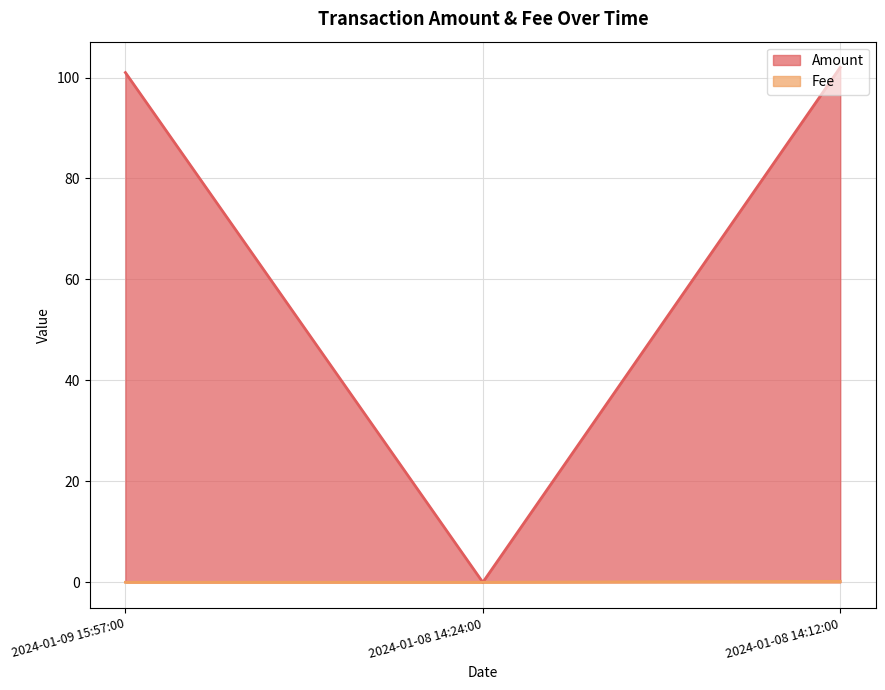

What is the difference between the Fee values at 2024-01-08 14:24:00 and 2024-01-08 14:12:00?

0.2